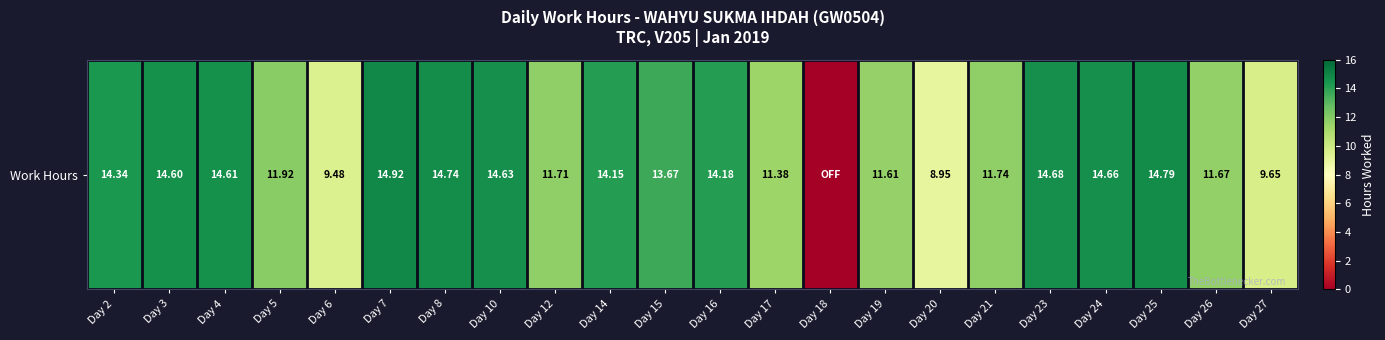

Approximately how many times larger is the value at Day 20 compared to Day 10?

0.6